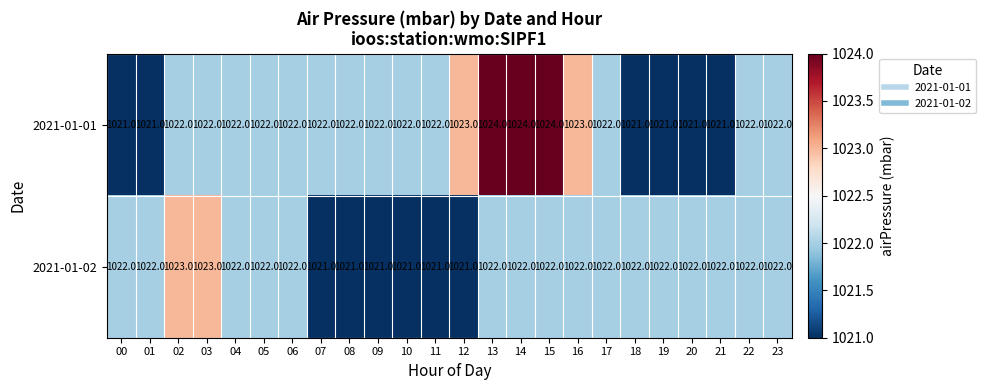

Which series has the largest range (max minus min)?

2021-01-01